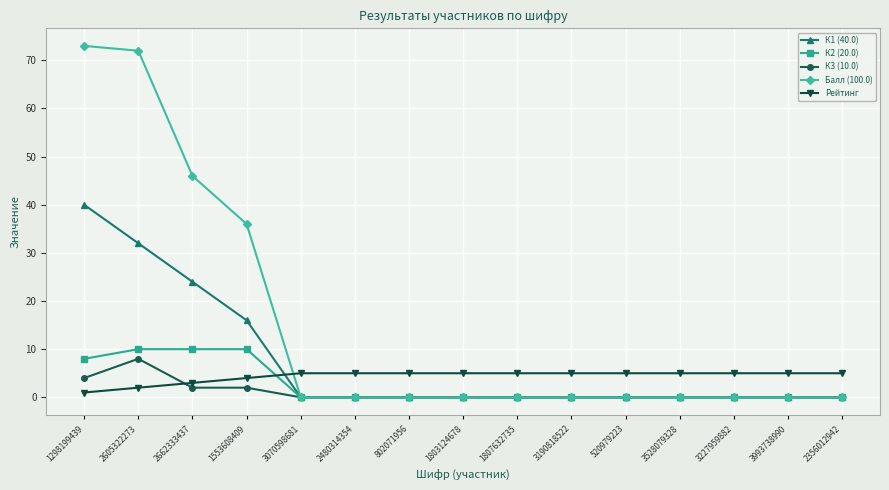

What is the highest value of the Рейтинг series?

5